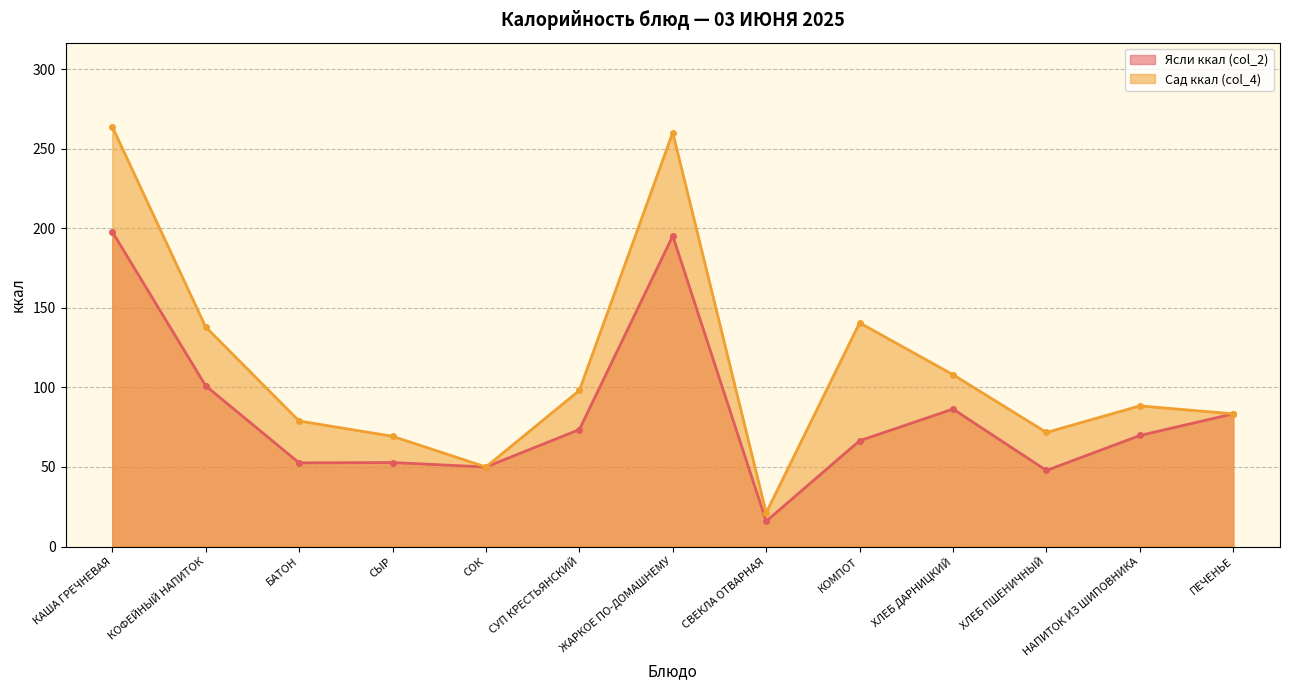

The Сад ккал (col_4) series shows 191.6 at КОФЕЙНЫЙ НАПИТОК. True or false?

False